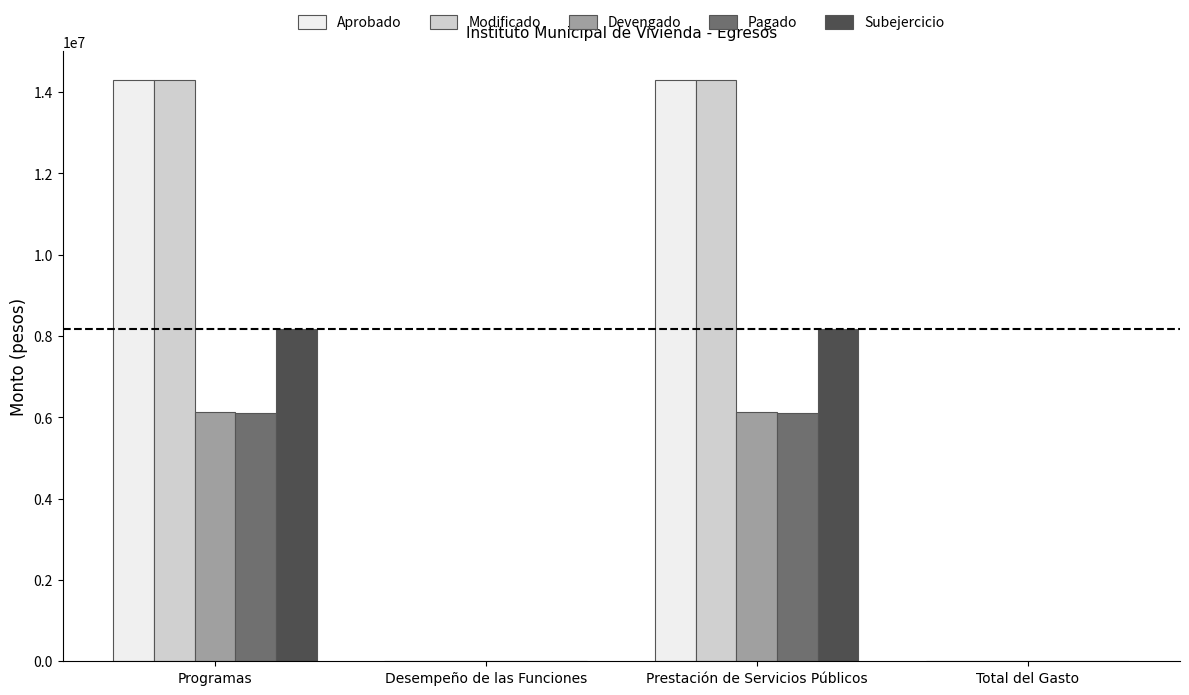

What is the total value across all series at Programas?

48972625.5